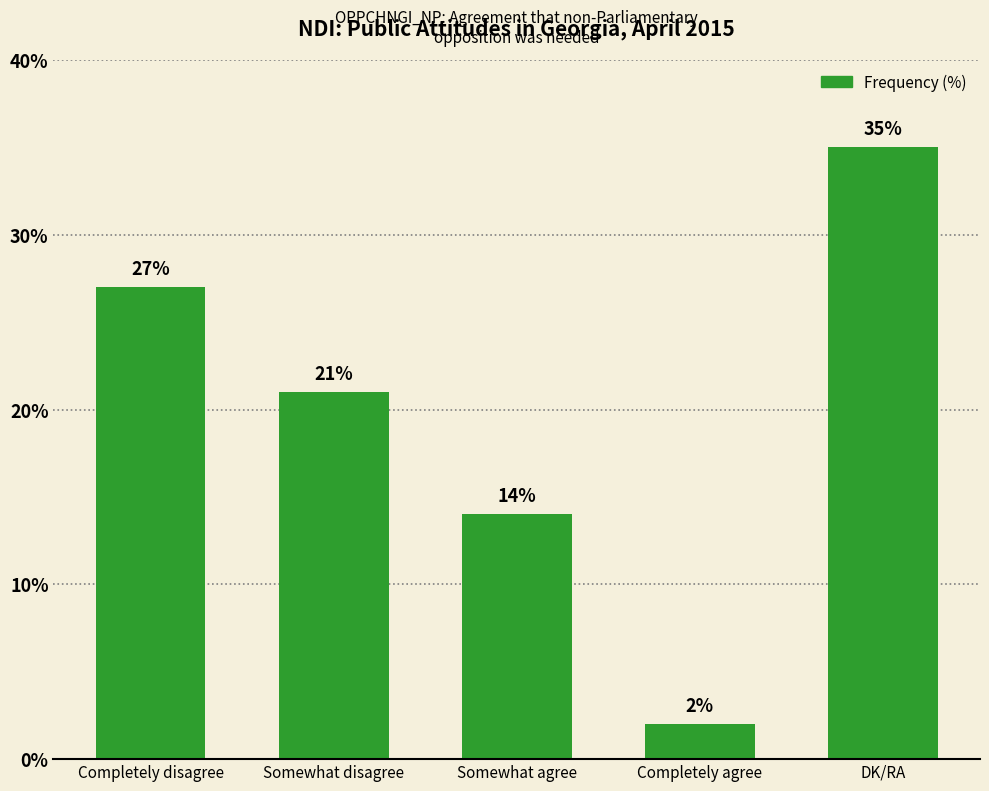

How many bars are there in total?

5